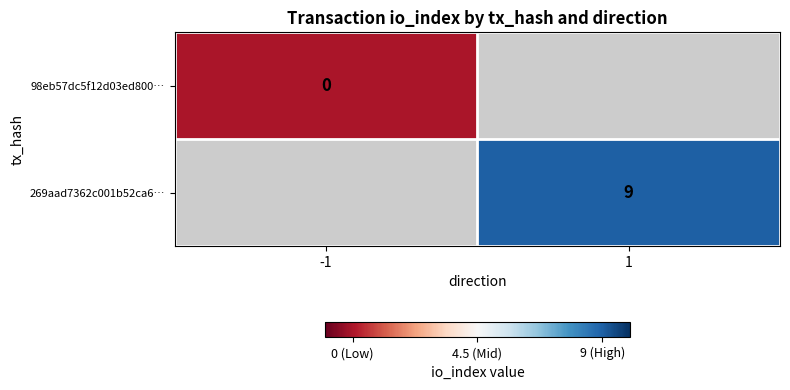

At how many categories does at least one series exceed 5?

1